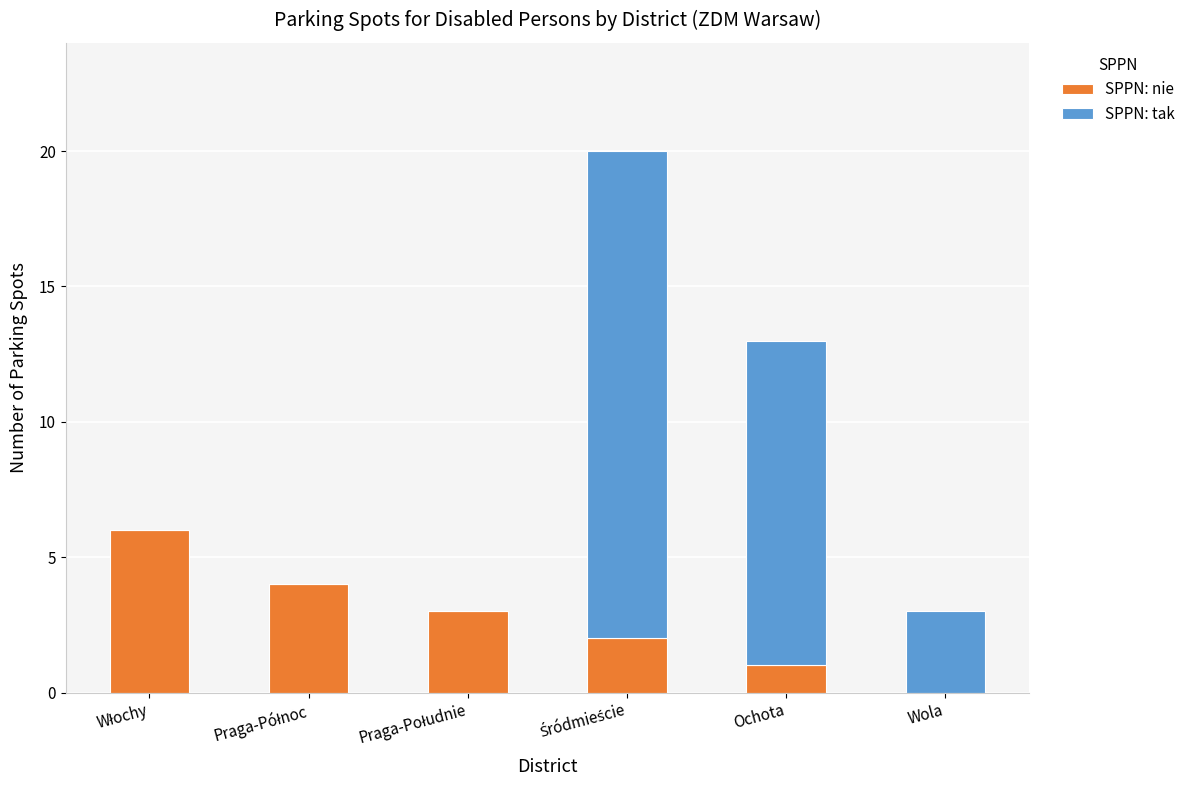

What is the sum of all SPPN: nie values?

16